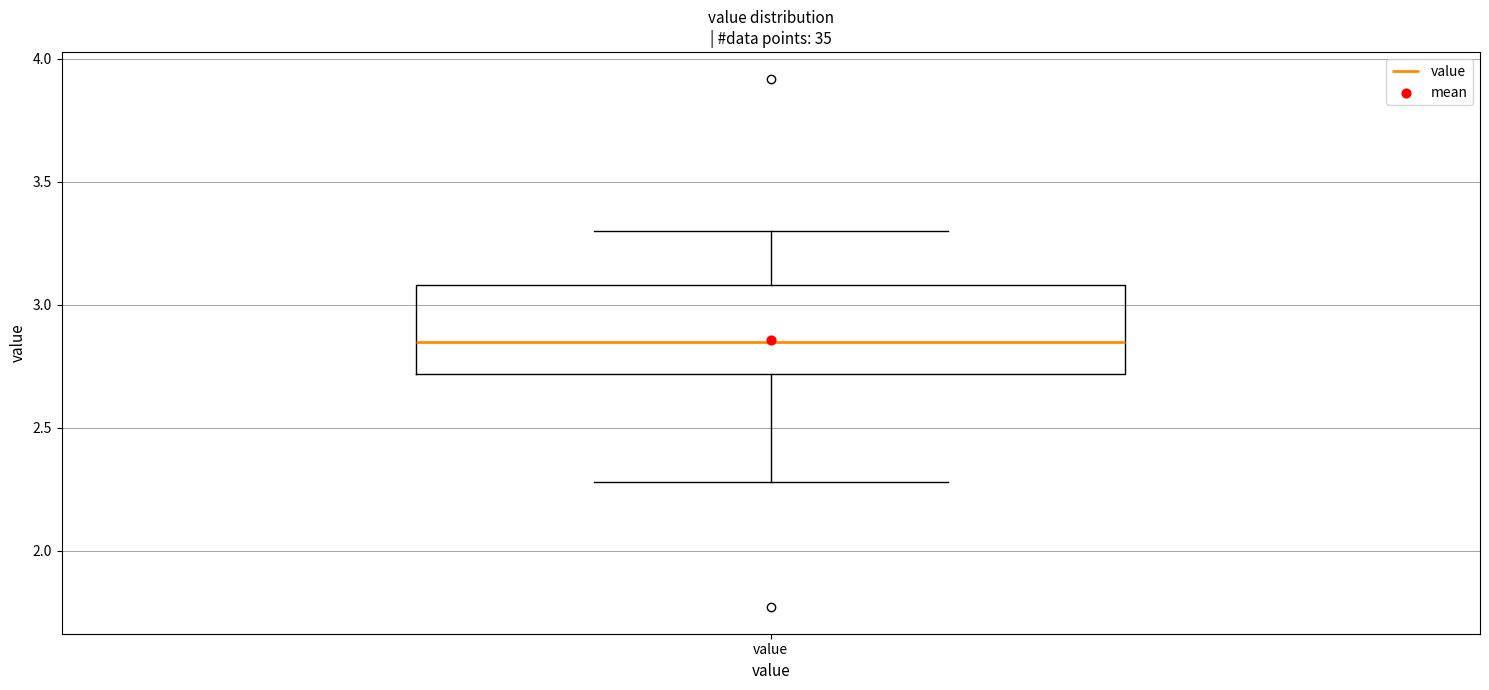

Transcribe this box plot: give where the median line is, the range the box spans, and where the two whiskers end, as read against the y-axis. The values are not printed on the chart, so give them approximately, as read against the axis.

median 2.85, box 2.70 to 3.10, whiskers 2.30 to 3.30